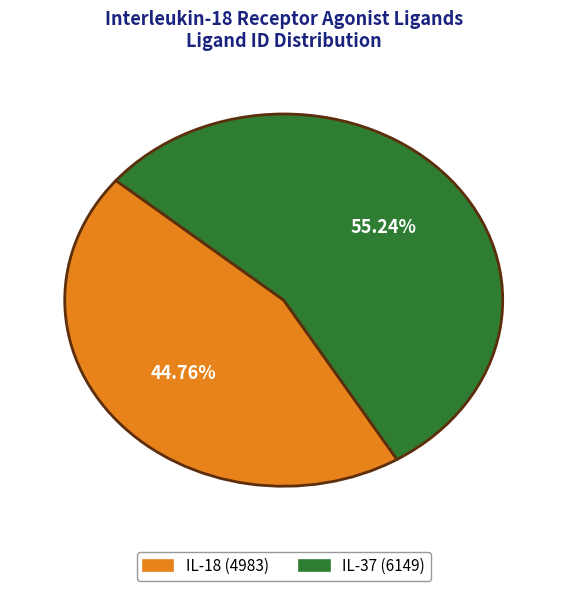

Does any single category account for the majority?

Yes